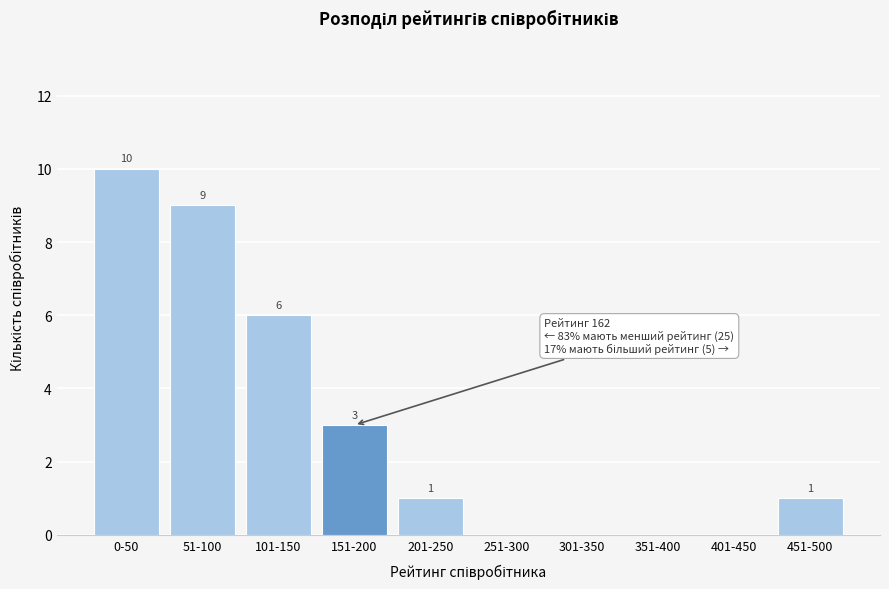

Reading left to right, what are all the values shown in this chart?

0-50=10	51-100=9	101-150=6	151-200=3	201-250=1	251-300=0	301-350=0	351-400=0	401-450=0	451-500=1